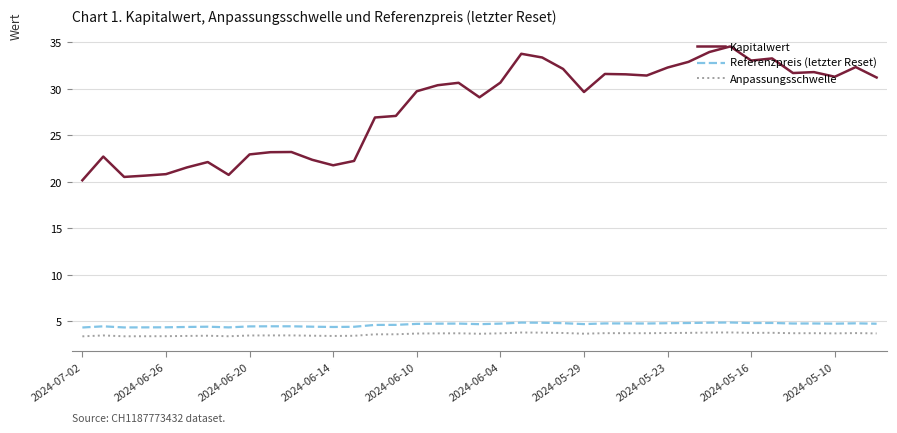

What is the difference between the maximum and minimum values in the Kapitalwert series?

14.4